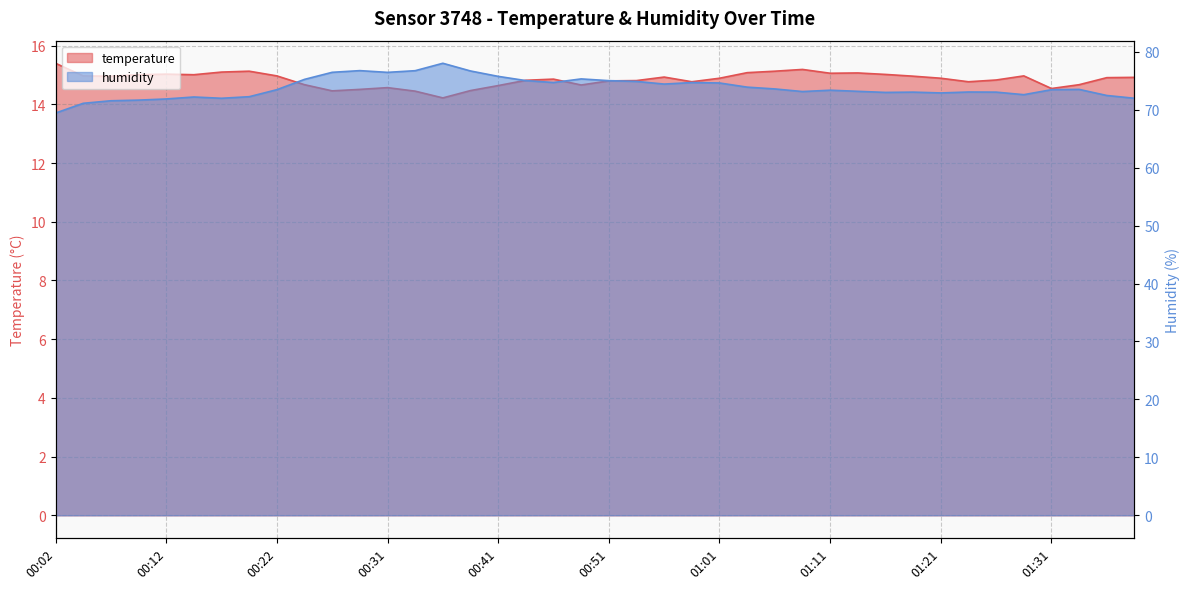

What position from the right is 00:44?

23